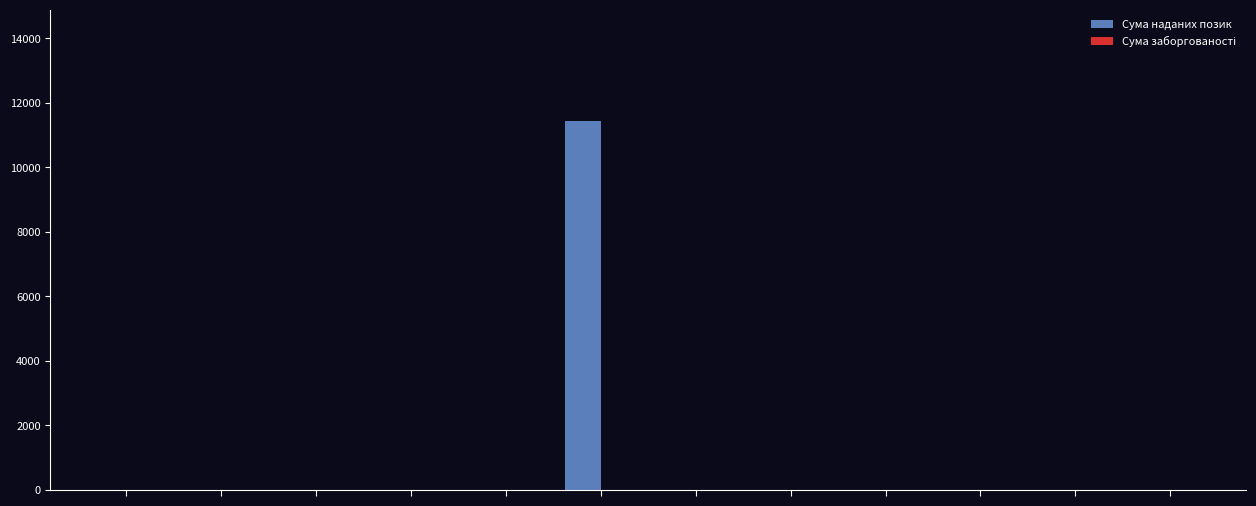

What is the sum of all values?

11449